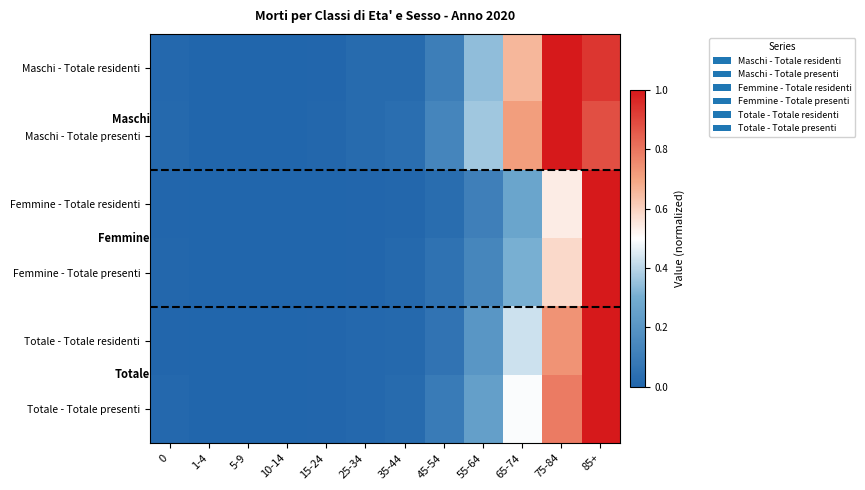

What is the maximum value shown in the chart?

1.0